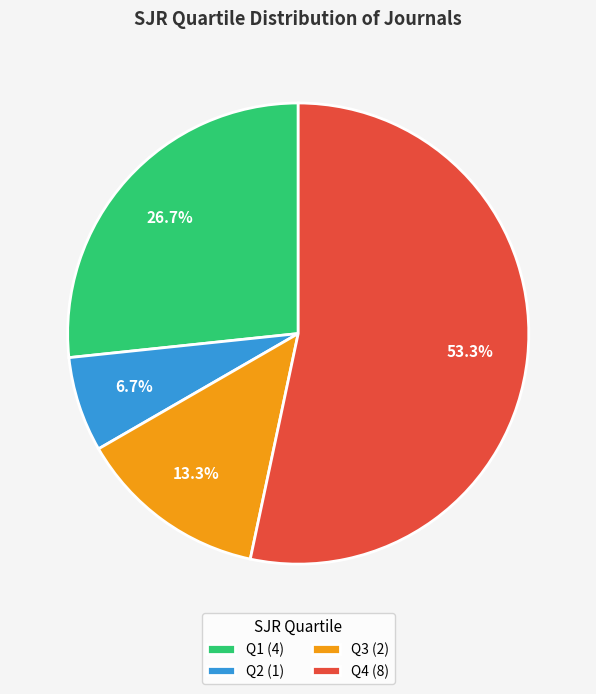

Is there a majority slice in this chart?

Yes